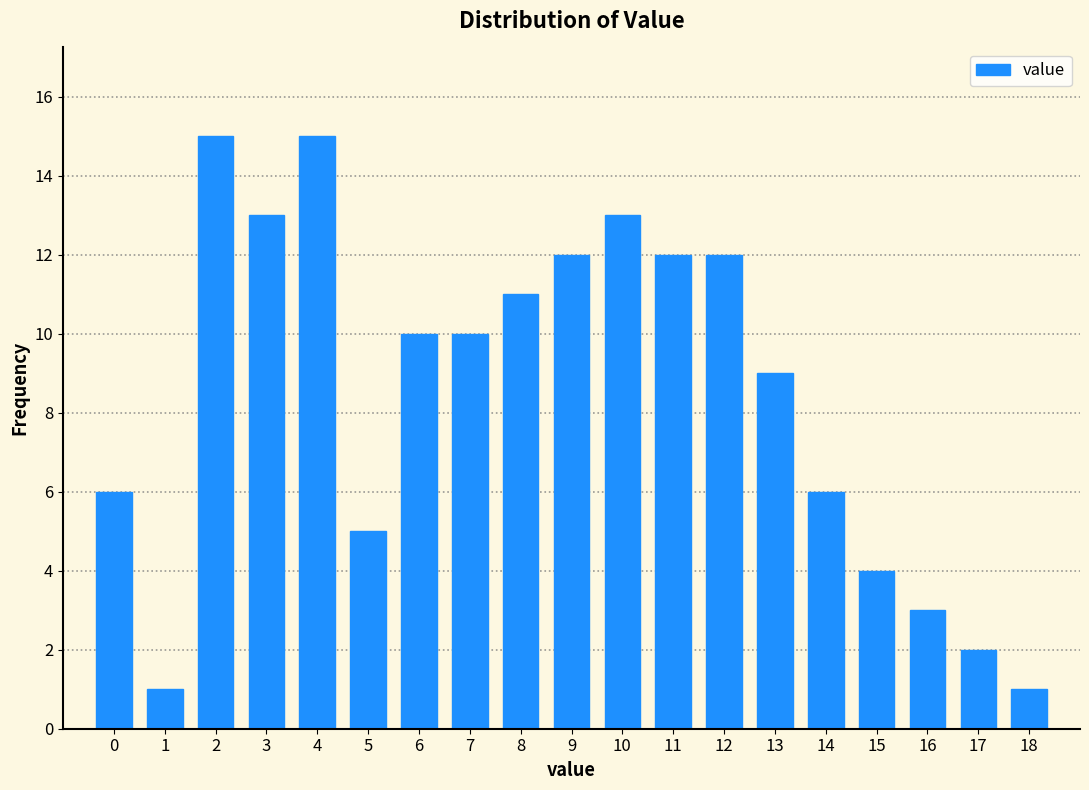

Reading left to right, extract all data points from this chart.

0=6	1=1	2=15	3=13	4=15	5=5	6=10	7=10	8=11	9=12	10=13	11=12	12=12	13=9	14=6	15=4	16=3	17=2	18=1